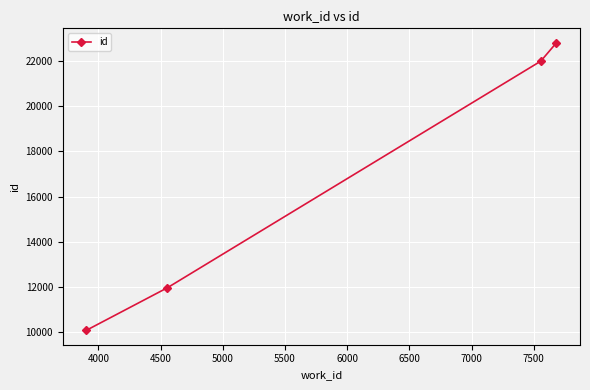

What is the value of the 1st point from the left?

10089